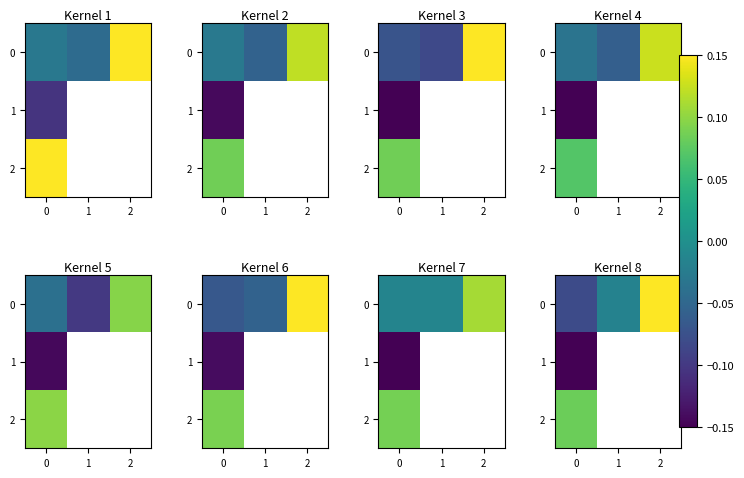

List the labels in order of 0 value, smallest first.

0, 1, 2